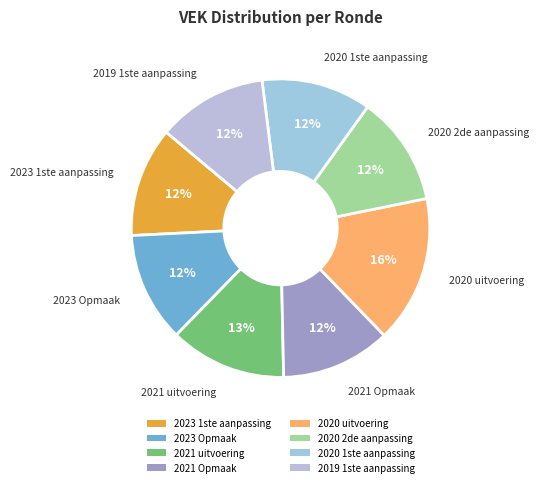

How many slices are in this pie chart?

8